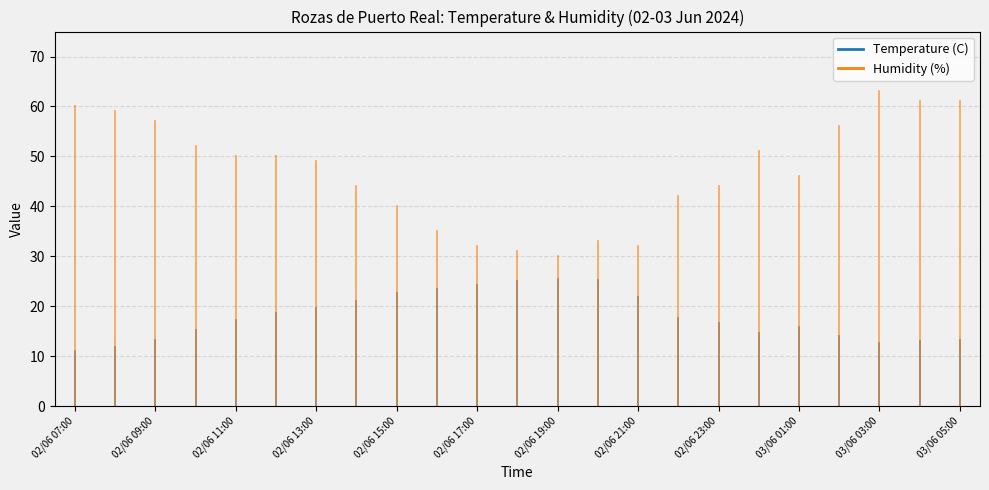

The Temperature (C) series shows 18.6 at 02/06 12:00. True or false?

True